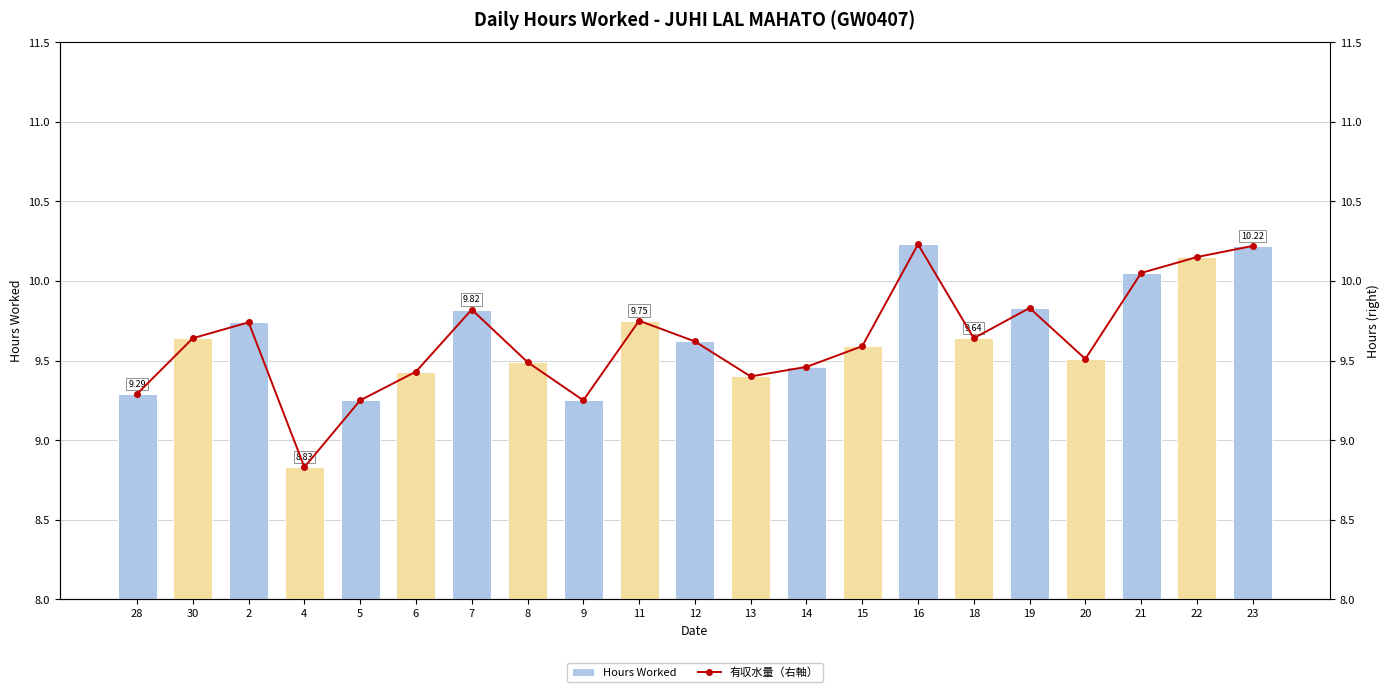

What is the highest value of the 有収水量（右軸） series?

10.2